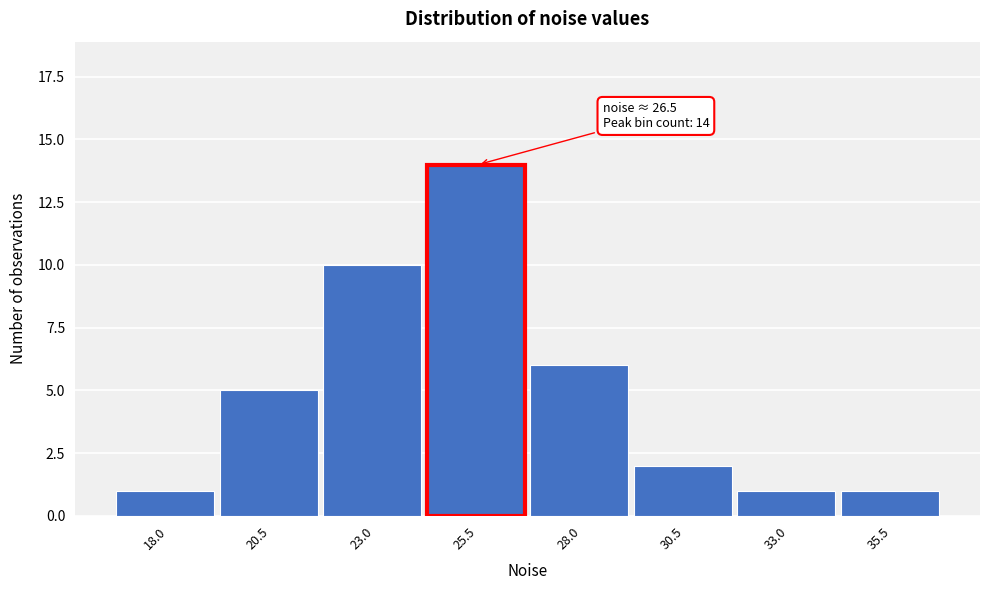

Reading right to left, extract all data points from this chart.

35.5=1	33.0=1	30.5=2	28.0=6	25.5=14	23.0=10	20.5=5	18.0=1